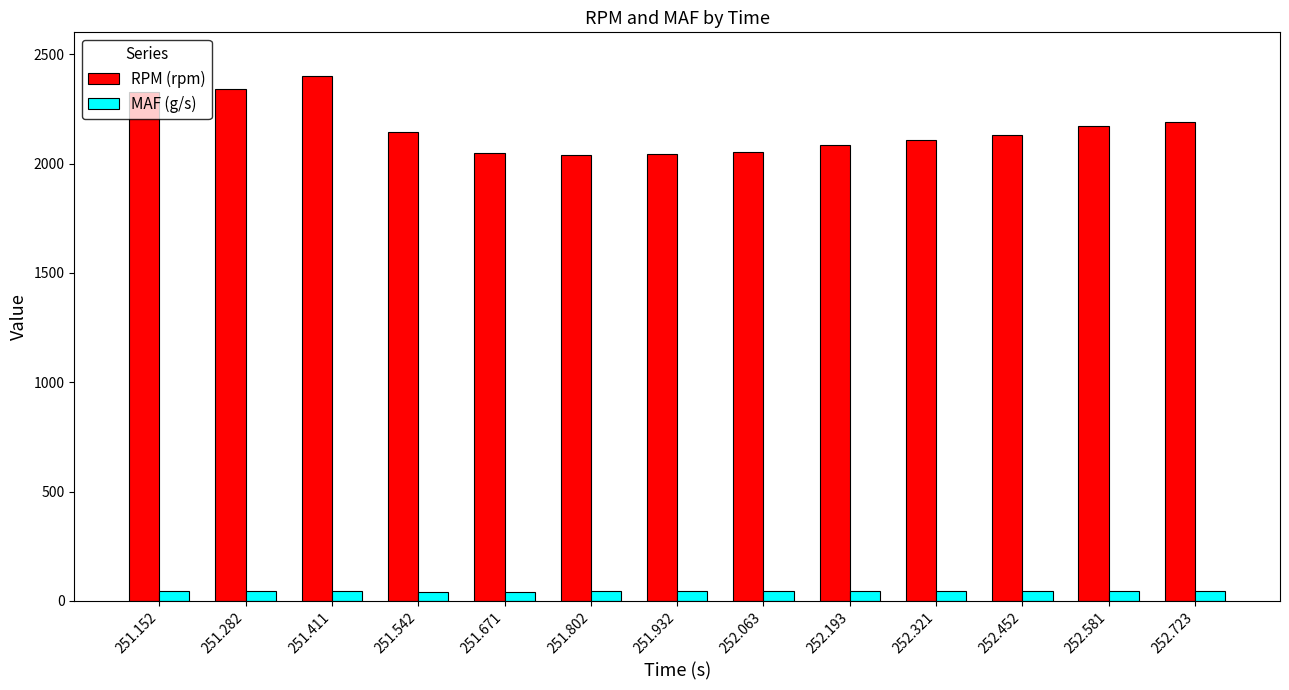

What is the average value of the RPM (rpm) series?

2160.2